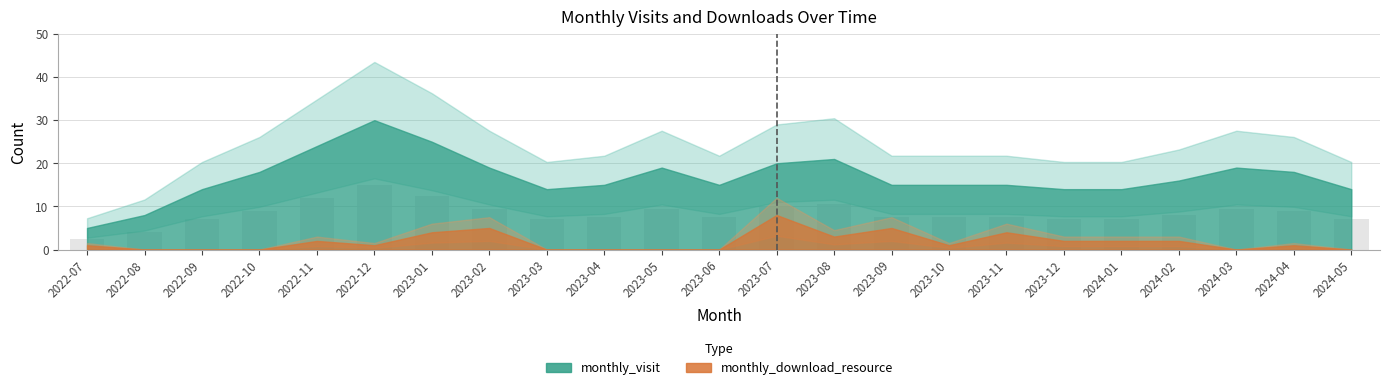

Which has a higher value, 2023-08 or 2022-11?

2022-11